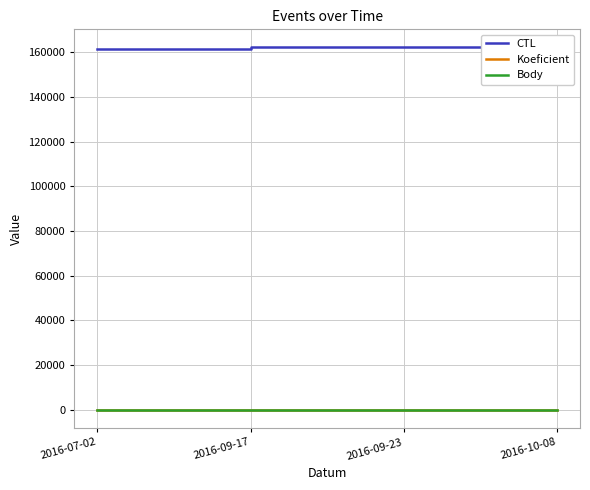

The Koeficient series shows 10 at 2016-09-17. True or false?

False